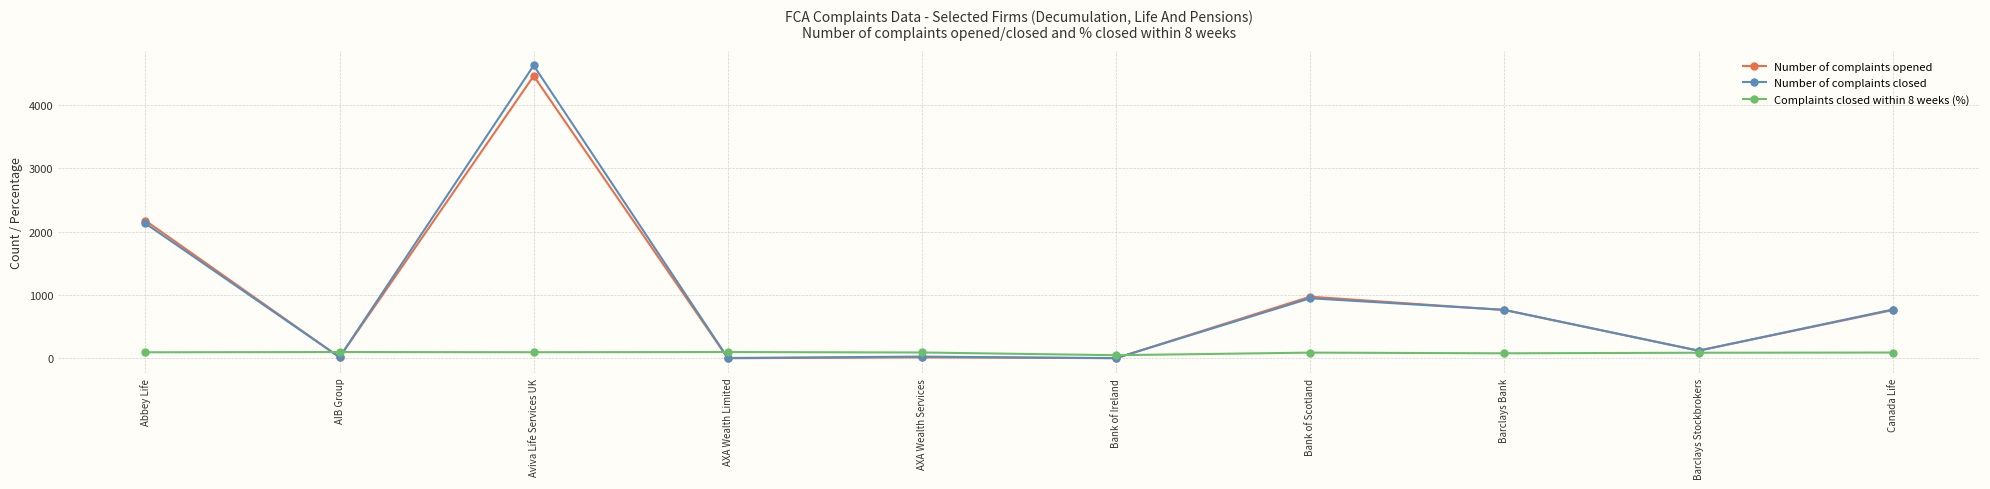

What is the maximum value for Number of complaints opened?

4458